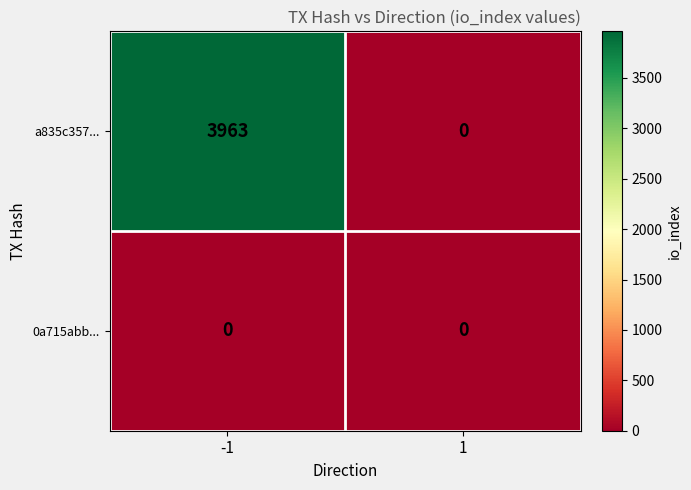

Rank the categories by a835c357... value from lowest to highest.

1, -1